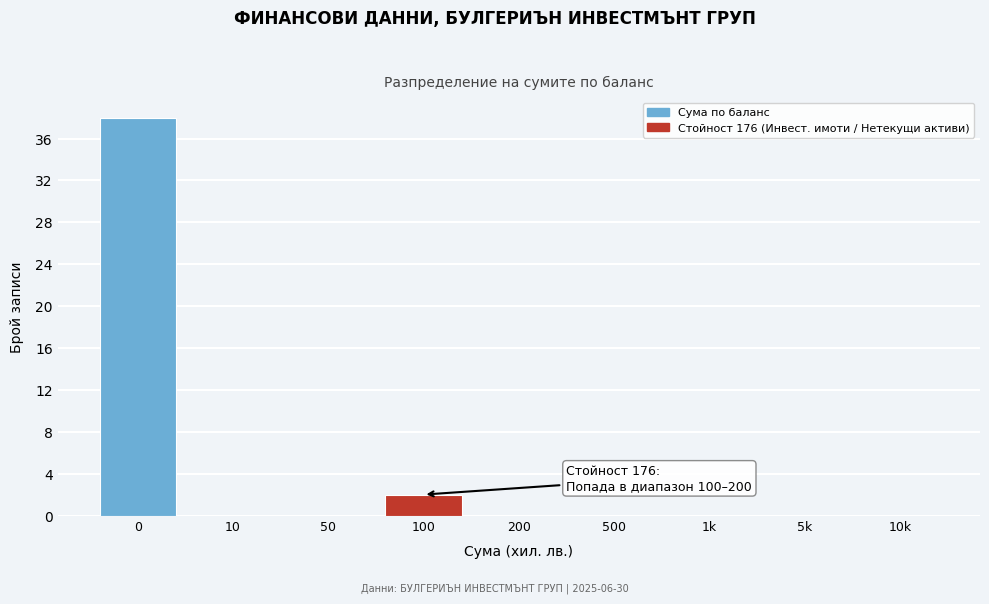

Reading left to right, transcribe all the data shown in this chart.

0=38	10=0	50=0	100=2	200=0	500=0	1k=0	5k=0	10k=0